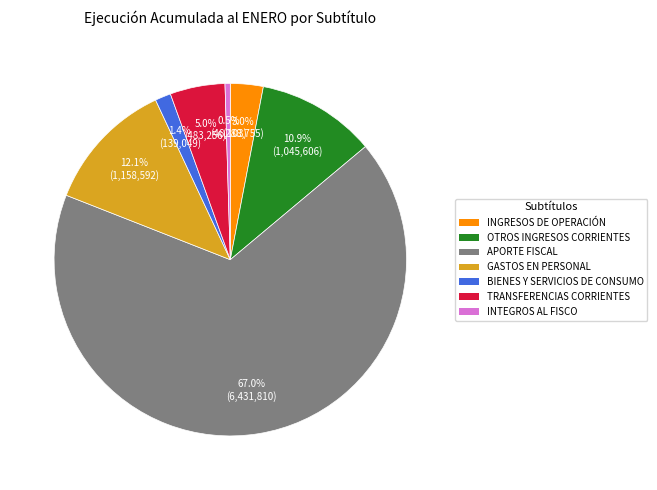

Which slice is the smallest?

INTEGROS AL FISCO